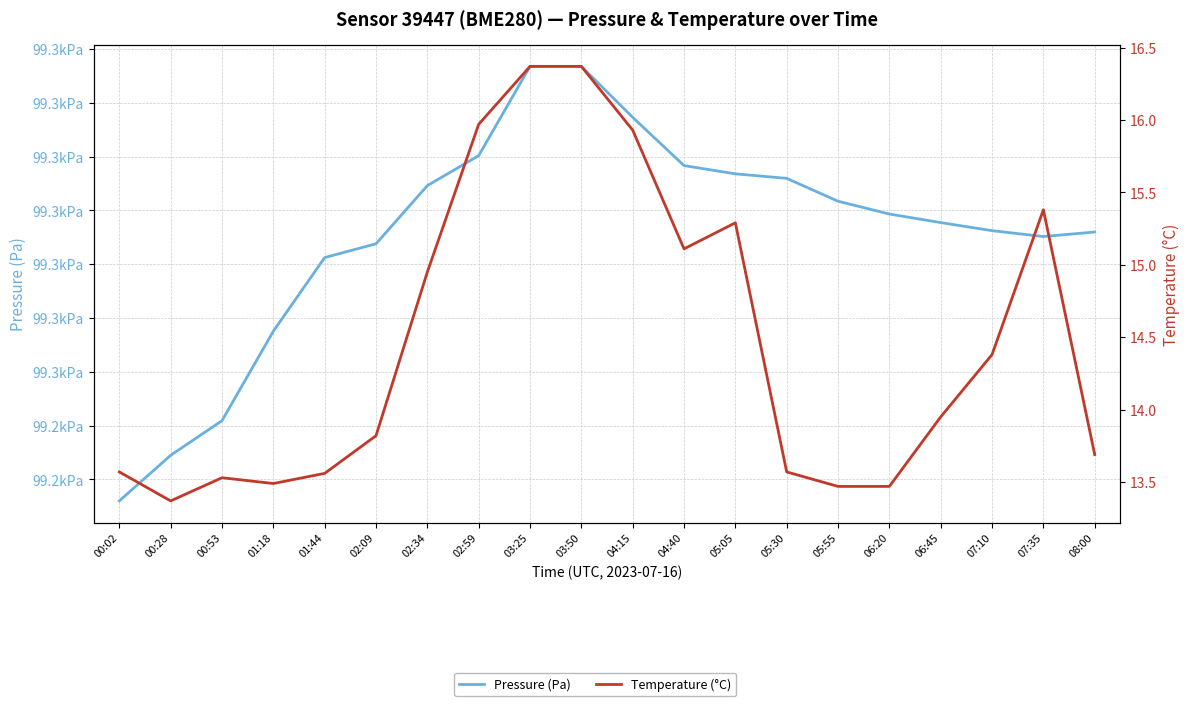

Read the pressure value at 03:25.

99316.8